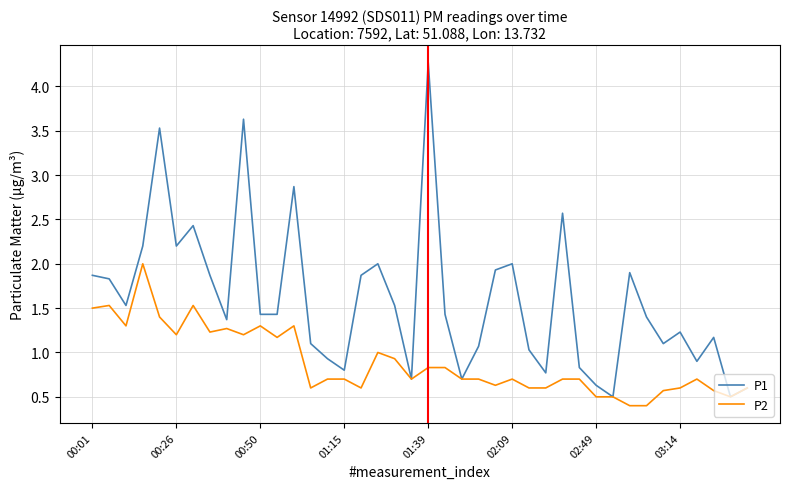

What is the minimum value shown in the chart?

0.4